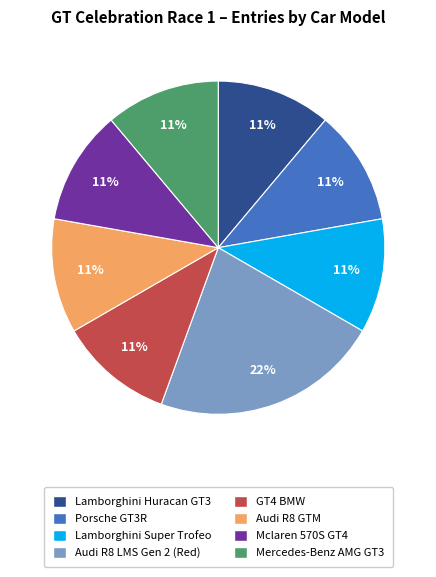

To the nearest percent, what is the difference between the largest and smallest slice percentages?

11%